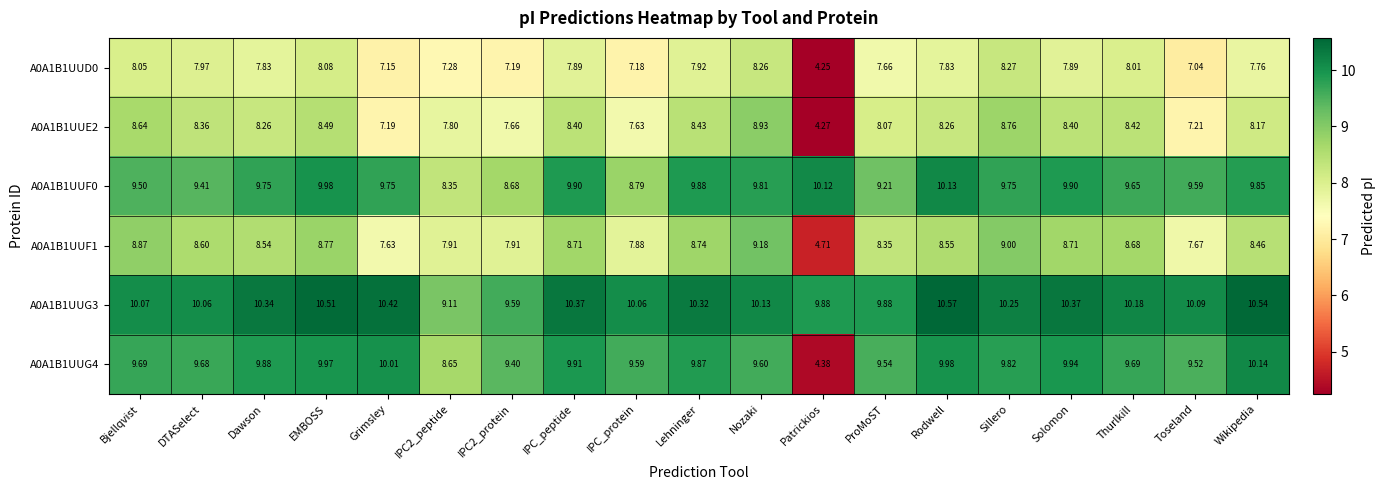

Where is A0A1B1UUF1 nearest to the value 6?

Patrickios